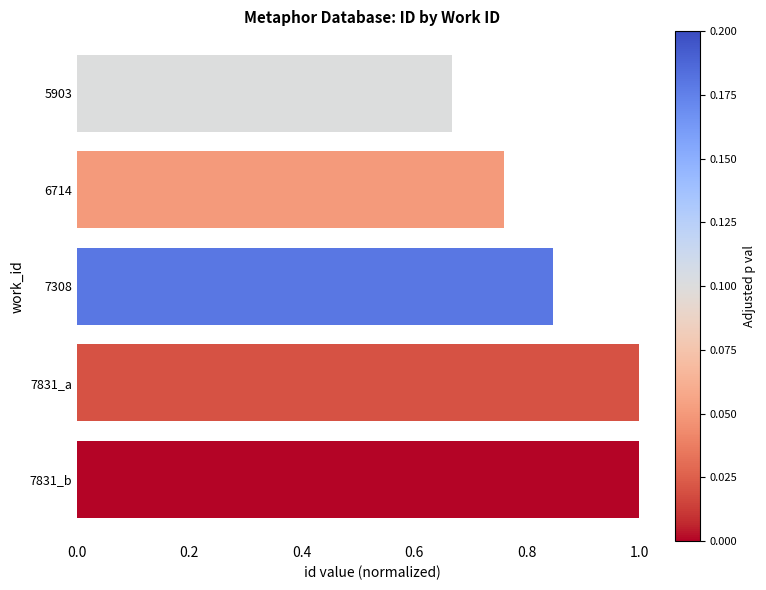

Between 7831_a and 7308, which is larger?

7831_a